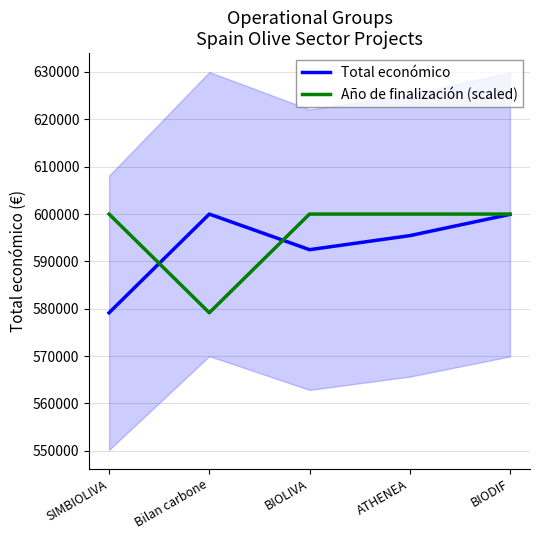

At which category does the chart reach its peak across all series?

Bilan carbone